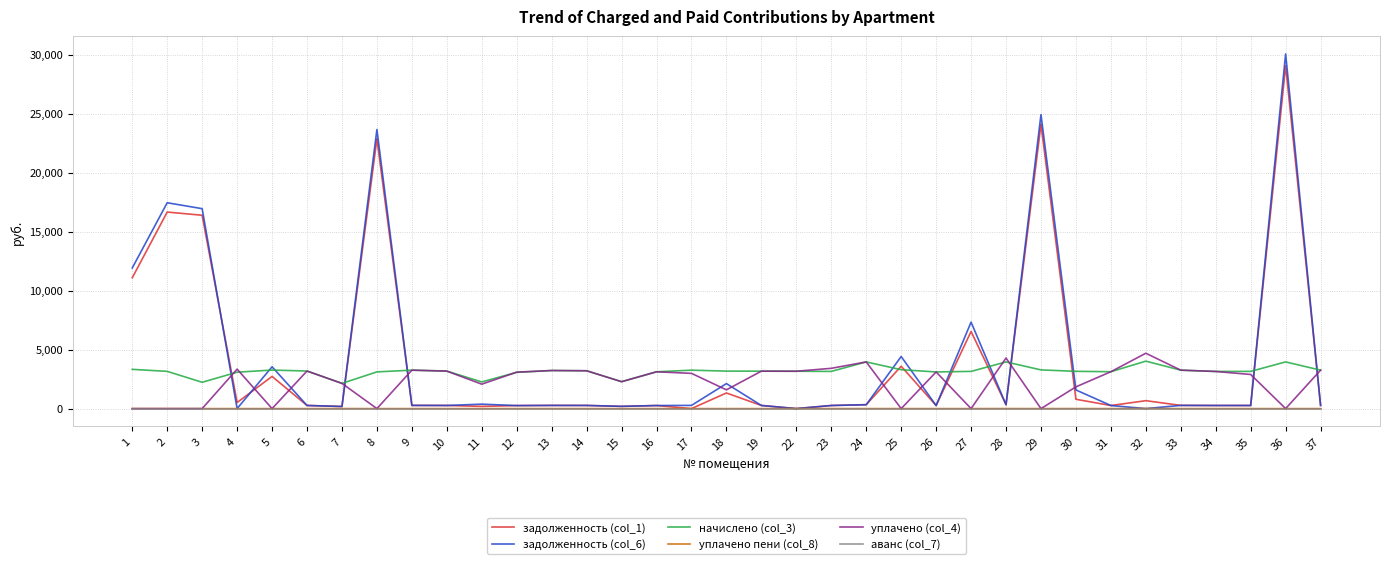

True or false: аванс (col_7) and начислено (col_3) intersect in this chart.

False